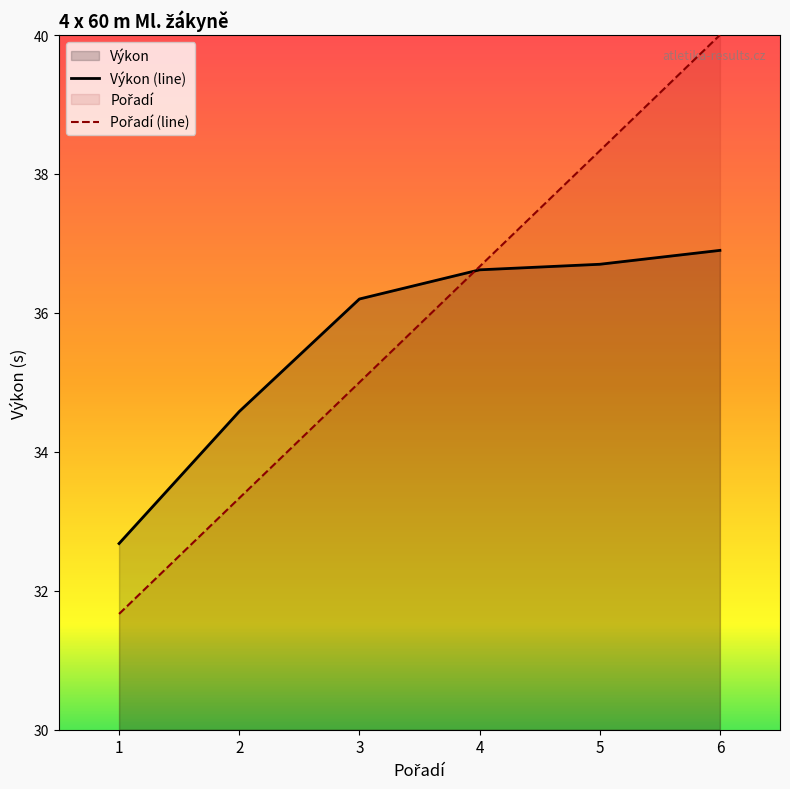

Which series has the widest spread of values?

Pořadí